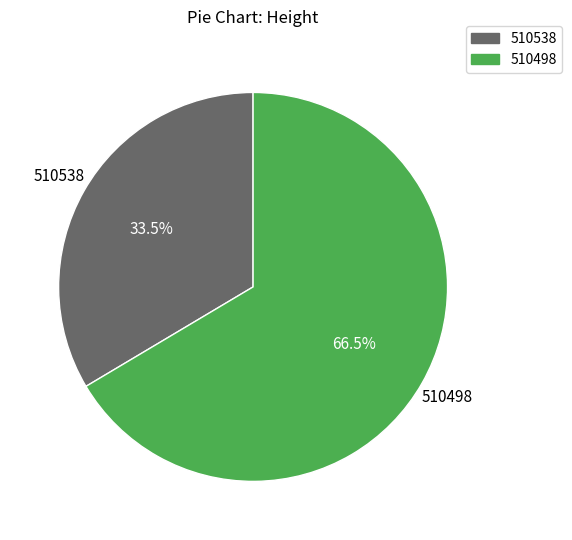

Which category has the biggest portion of the pie?

510498